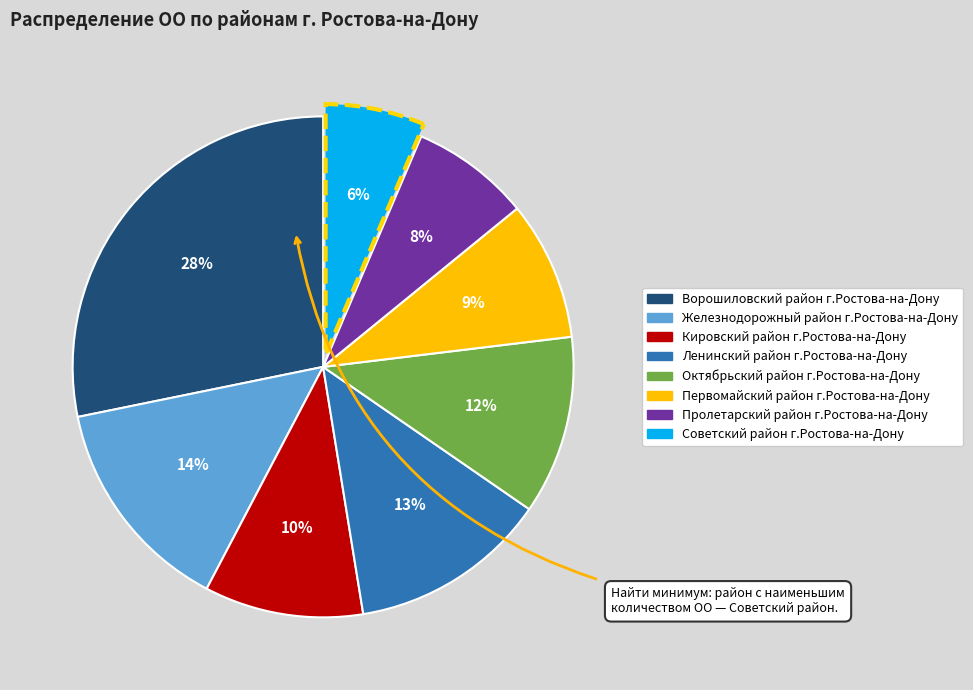

Does any single category account for the majority?

No